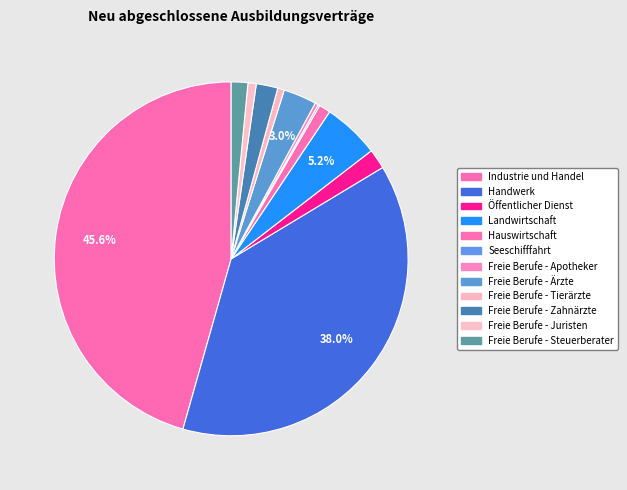

Which category has the smallest portion of the pie?

Seeschifffahrt